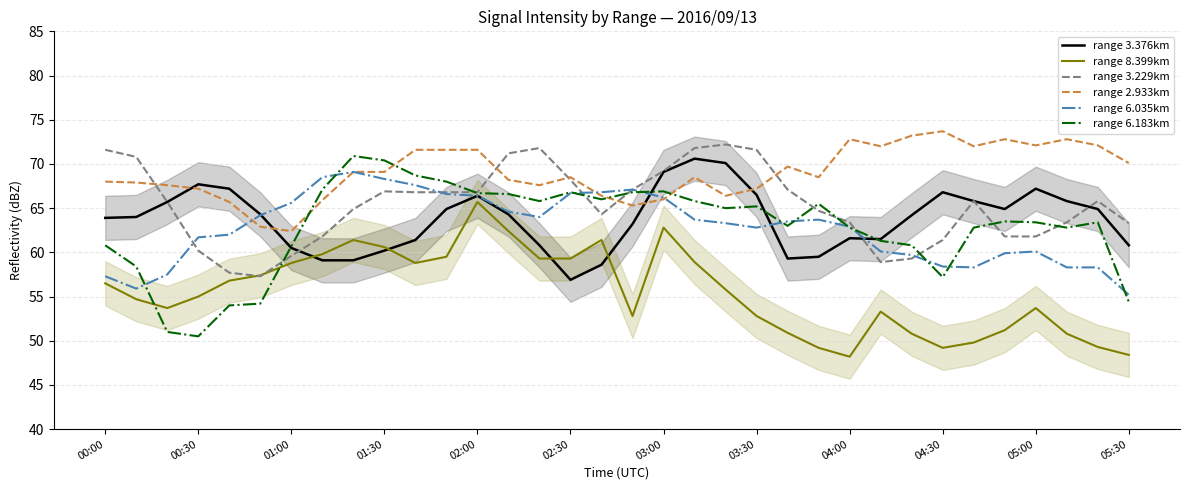

What are all the series names shown in the legend?

range 3.376km, range 8.399km, range 3.229km, range 2.933km, range 6.035km, range 6.183km